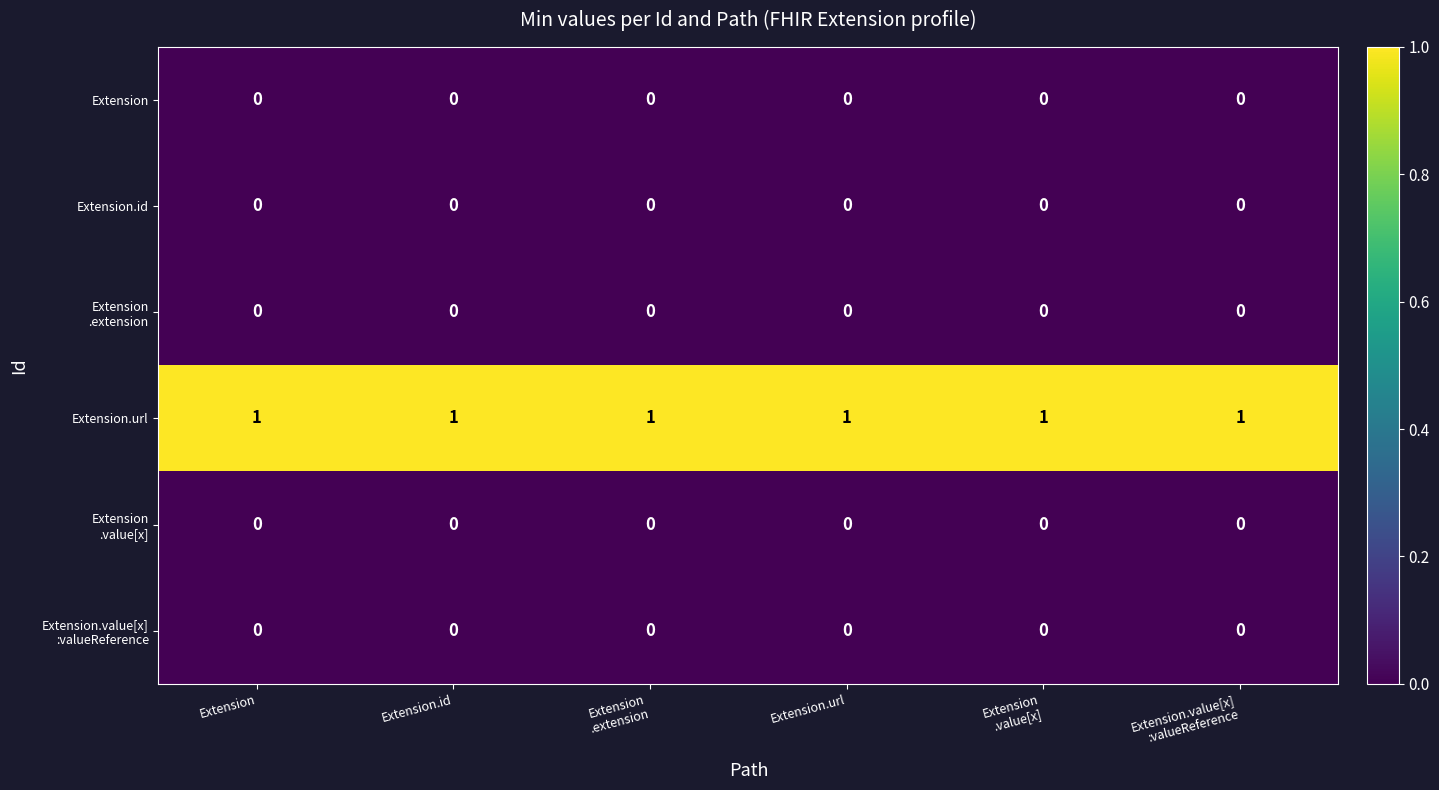

Is it true that Extension.url equals 1 at Extension.url?

True